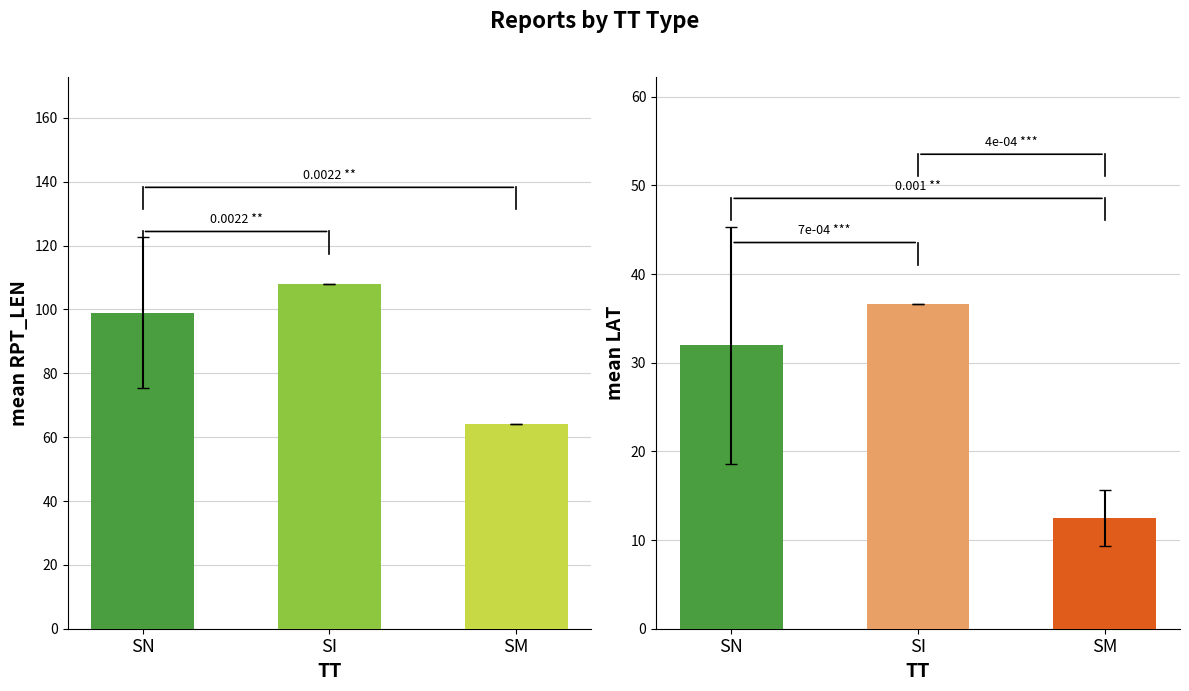

What is the value of the SI bar at the 2nd from the left?

36.6